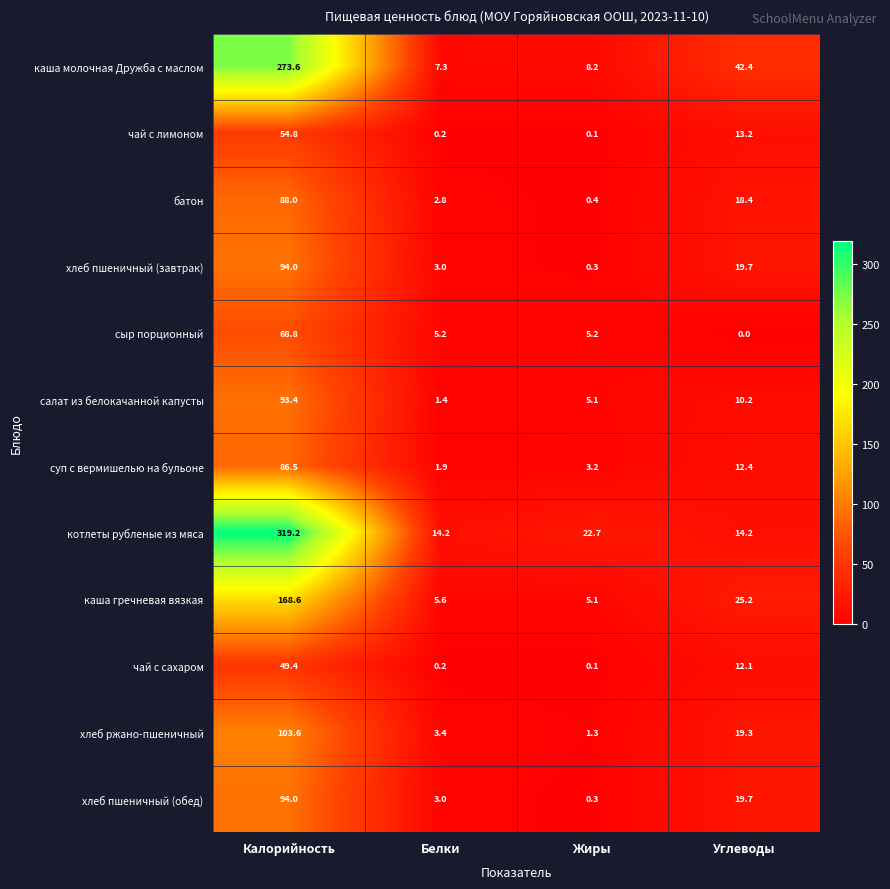

Which series has the largest total across all categories?

котлеты рубленые из мяса